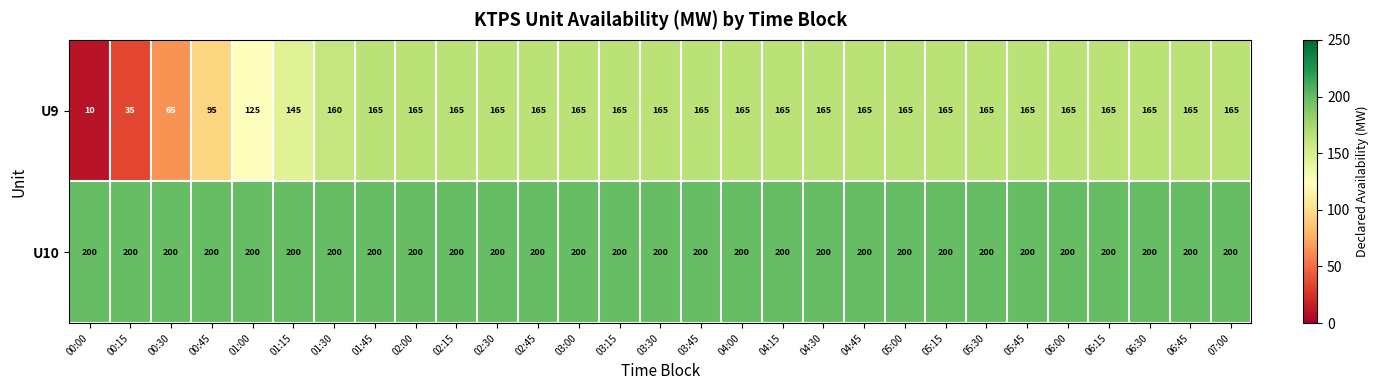

True or false: U10 has a value of 200 at 02:15.

True